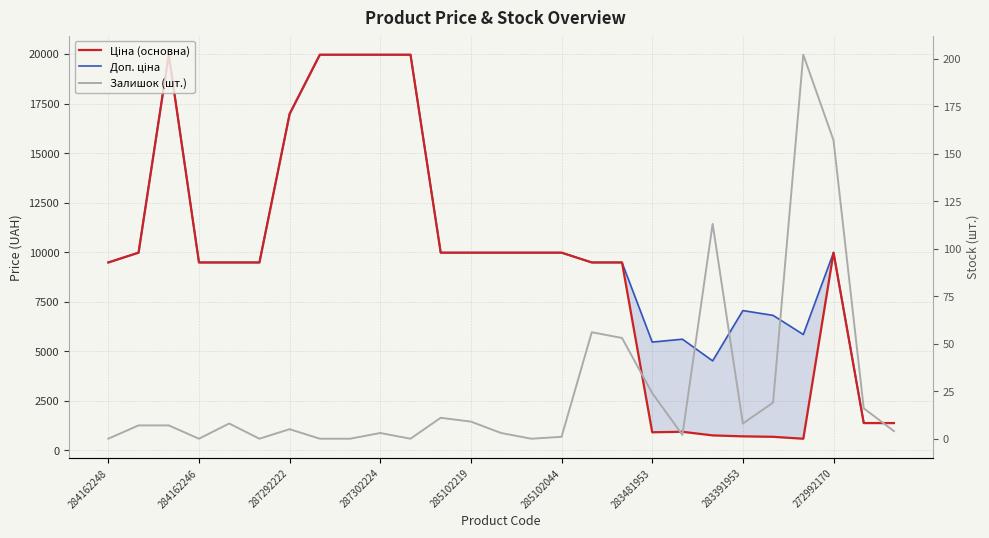

True or false: Ціна (основна) and Залишок (шт.) intersect in this chart.

False